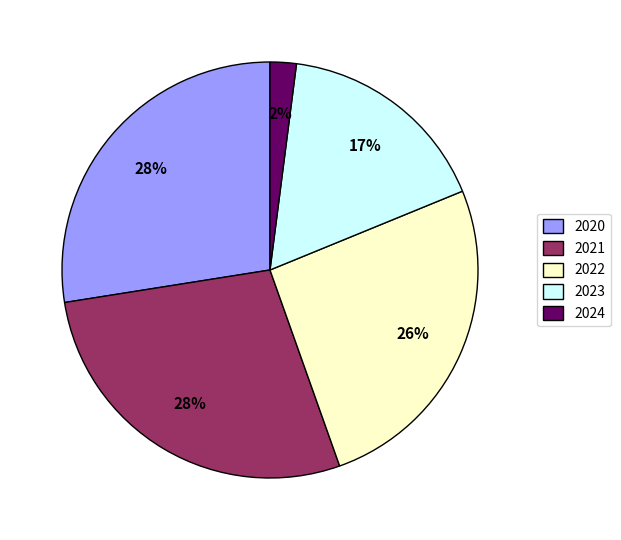

Which slice is the smallest?

2024